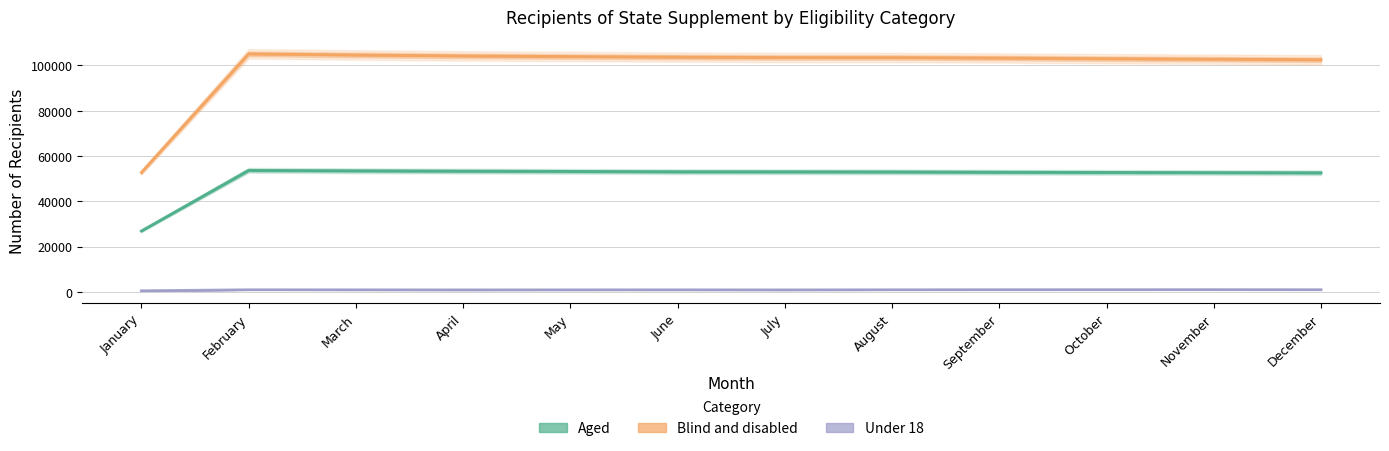

Is the value of Blind and disabled at February greater than the value of Under 18 at April?

Yes